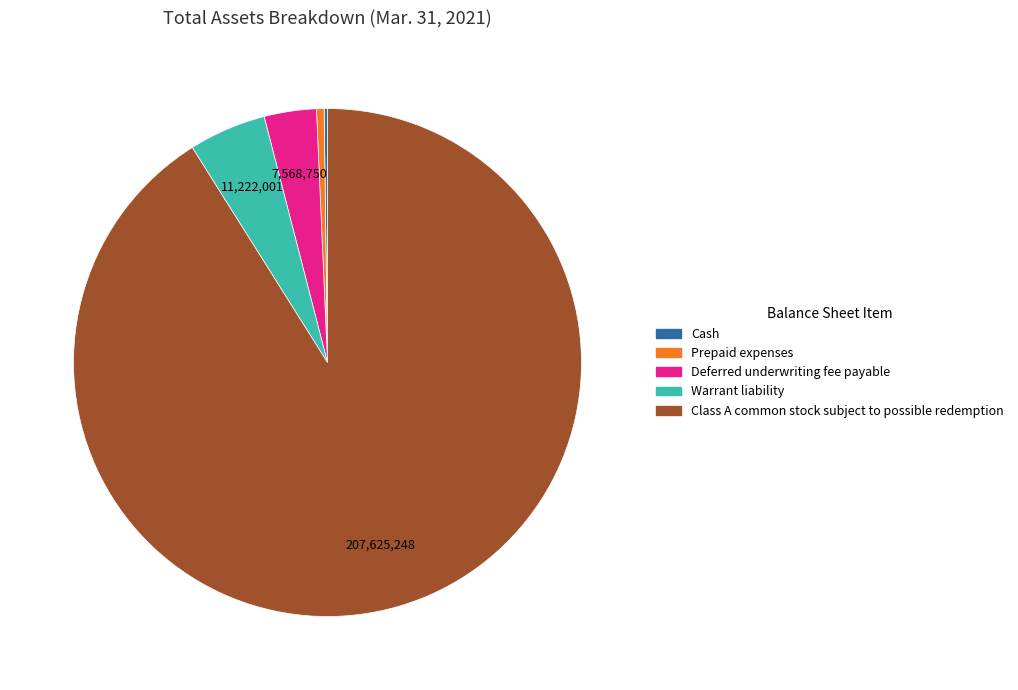

Combined, do Deferred underwriting fee payable and Prepaid expenses account for over 50%?

No